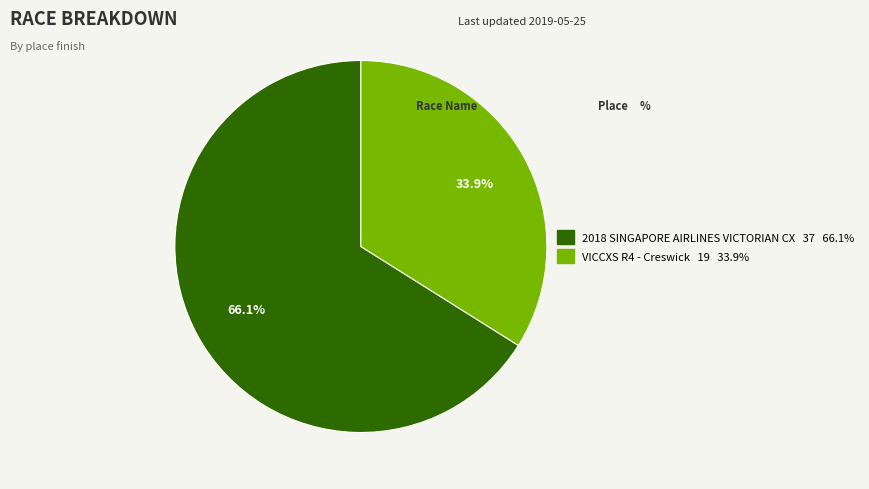

Does 2018 SINGAPORE AIRLINES VICTORIAN CX account for over 50% of the chart?

Yes